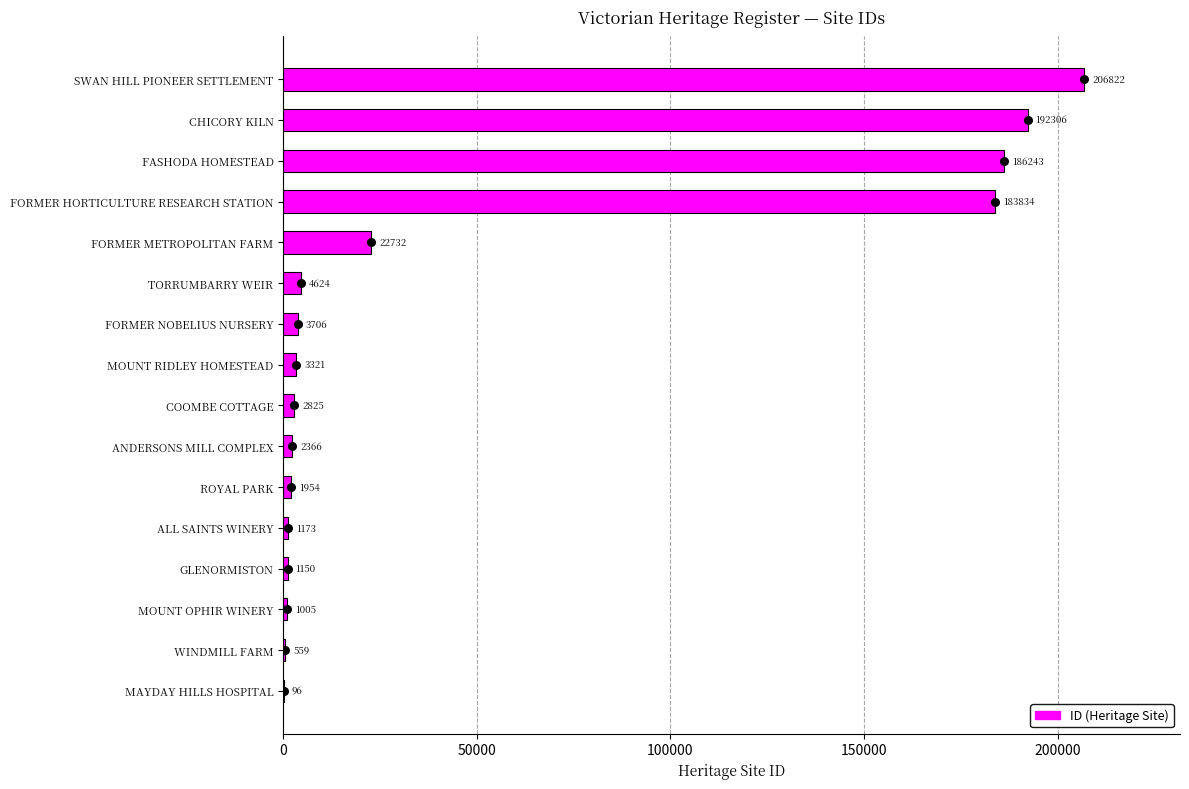

Which has a higher value, FASHODA HOMESTEAD or TORRUMBARRY WEIR?

FASHODA HOMESTEAD